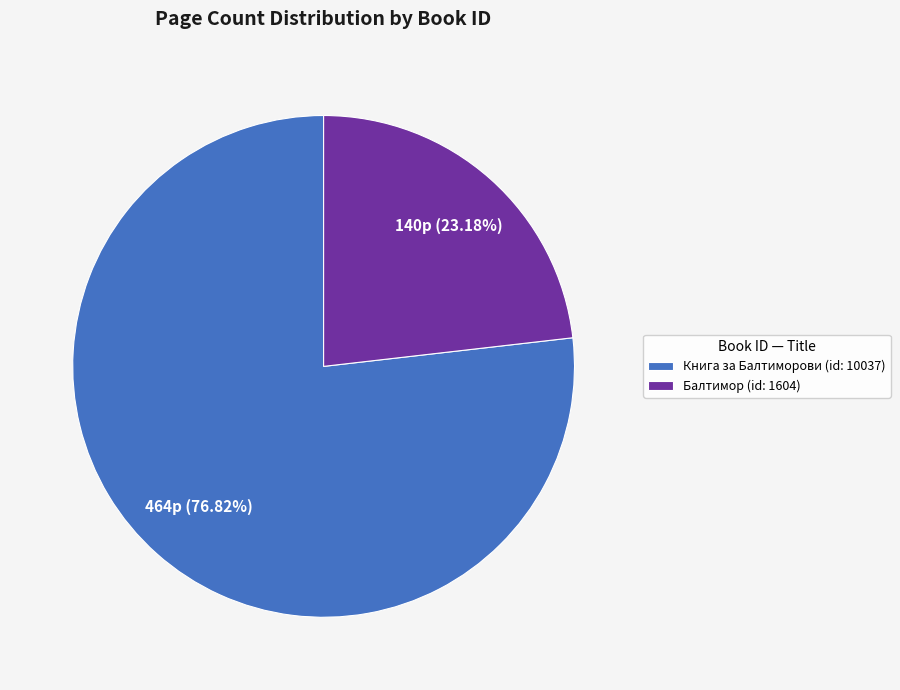

What is the smallest slice in the pie chart?

Балтимор (id: 1604)